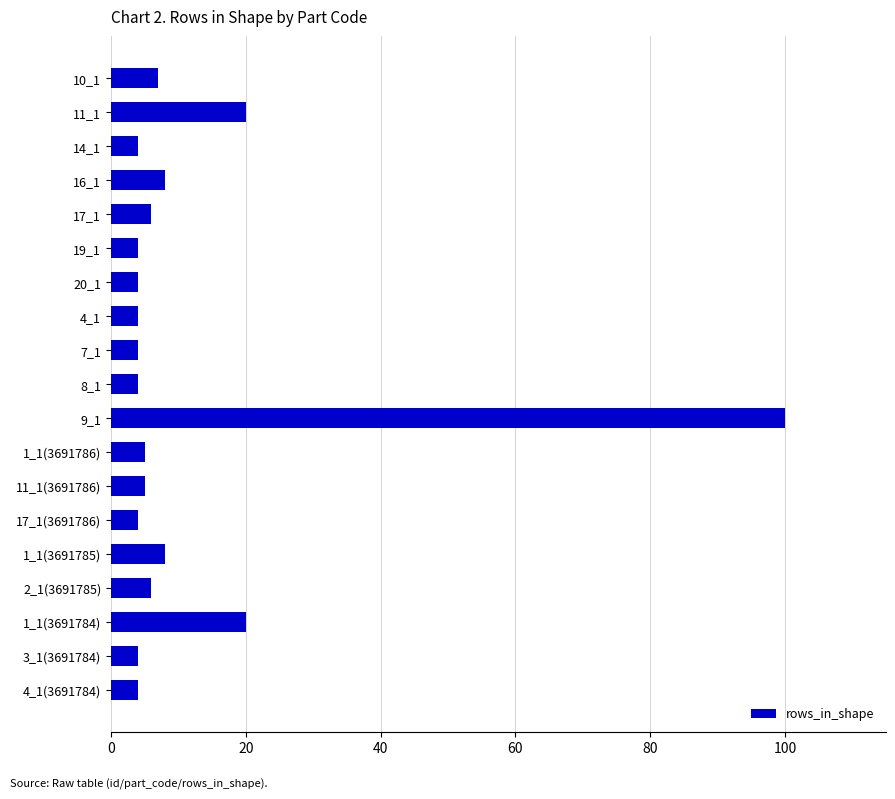

Is it true that the value at 2_1(3691785) is 6?

True